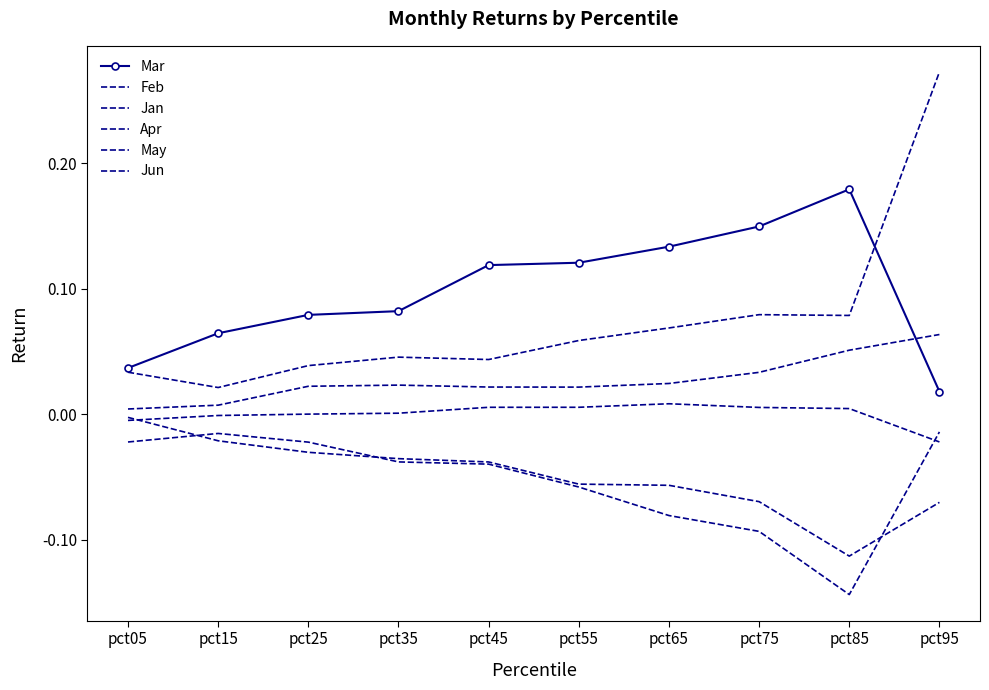

Count the number of data series in this chart.

6